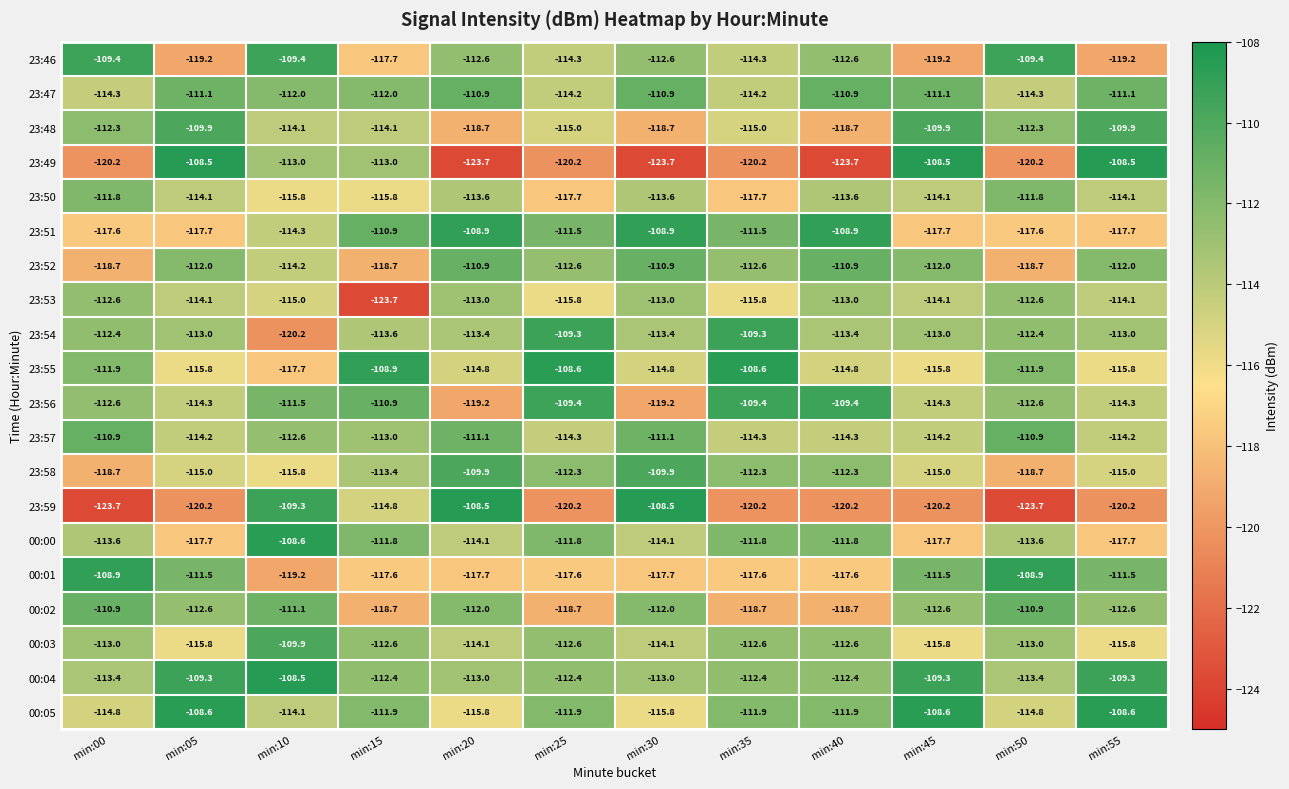

What is the spread (max minus min) of values at min:00?

14.8